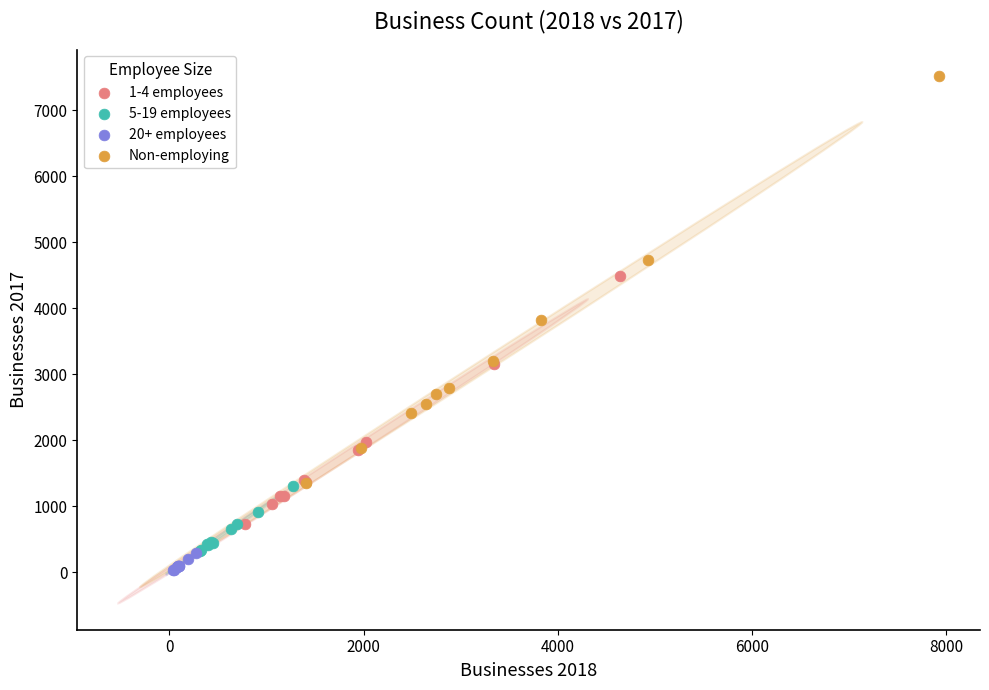

Which series has the largest Y range (max minus min)?

Non-employing